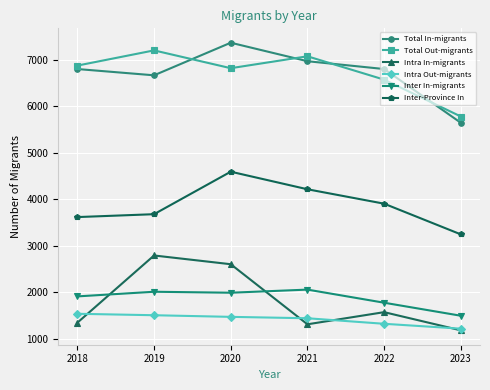

Is the value of Intra In-migrants at 2020 greater than the value of Total In-migrants at 2018?

No